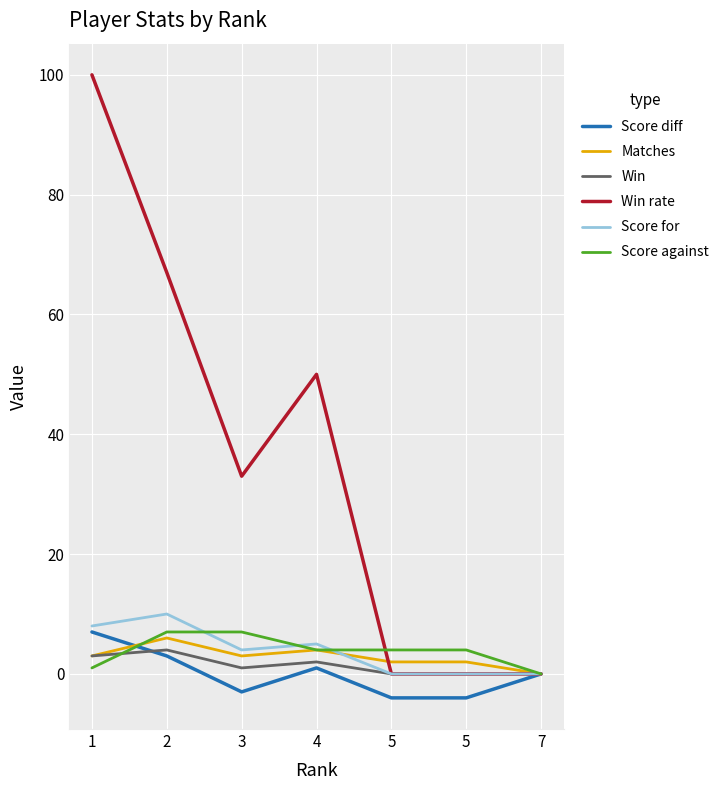

What is the total value across all series at 1?

122